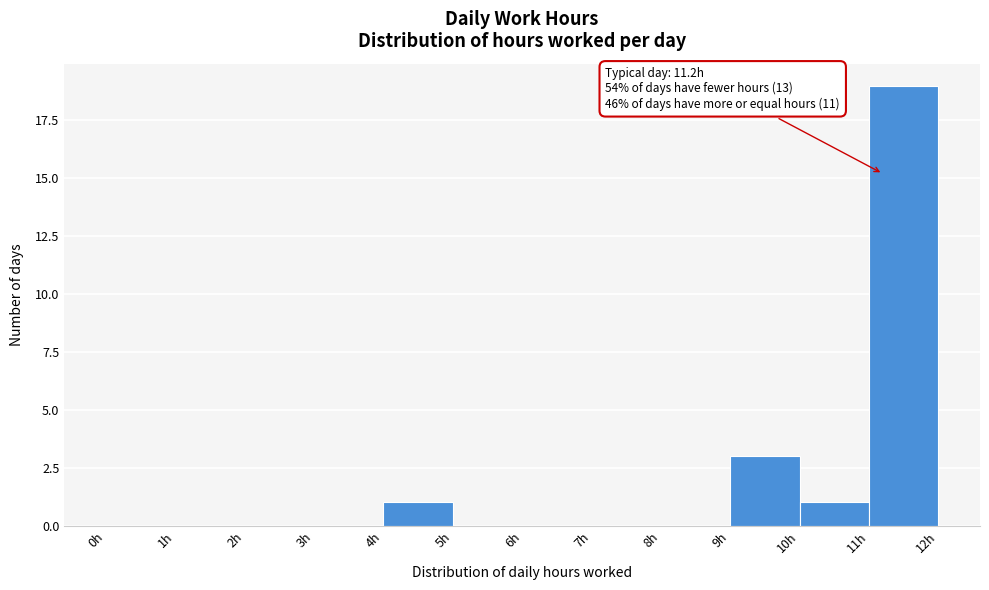

Over which range of the x-axis is the bar tallest?

11 to 12